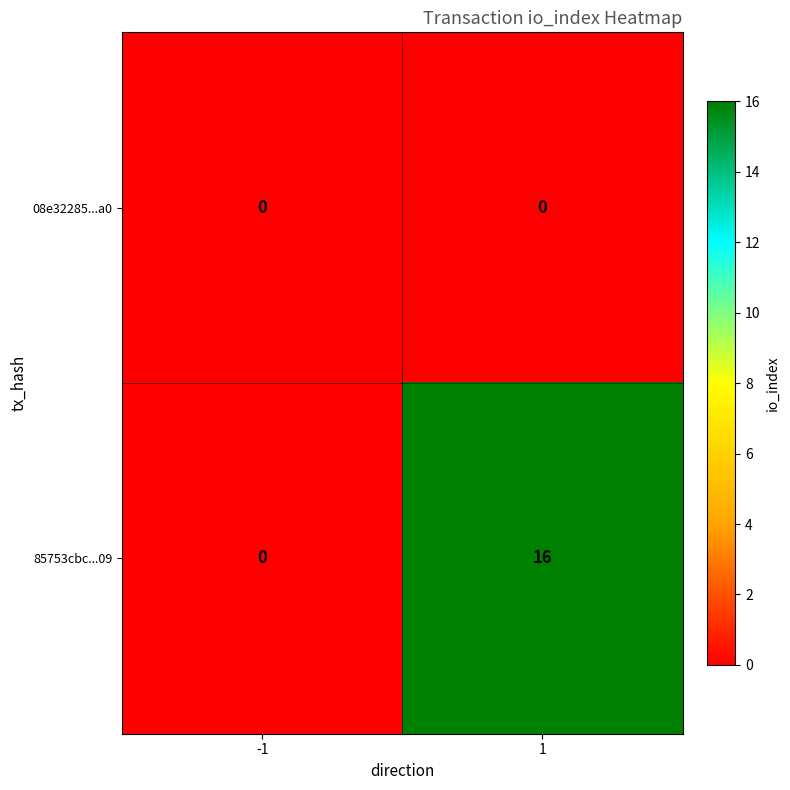

At how many categories does at least one series exceed 9?

1